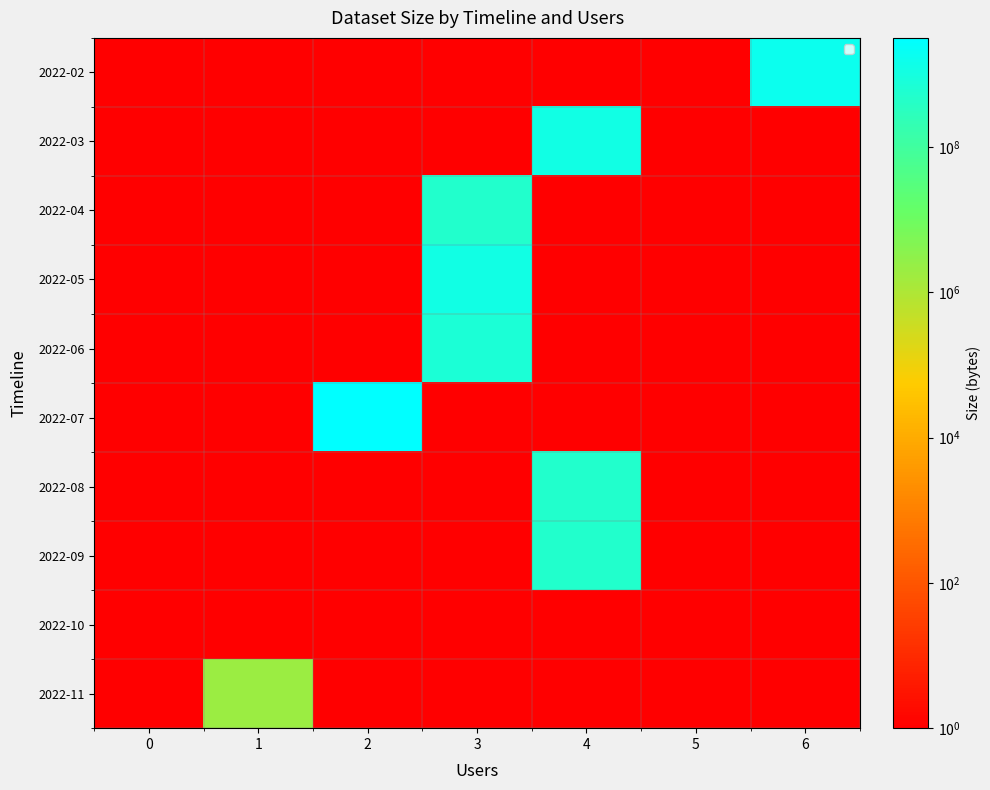

At 0, list the series in order from largest to smallest.

2022-02, 2022-03, 2022-04, 2022-05, 2022-06, 2022-07, 2022-08, 2022-09, 2022-10, 2022-11